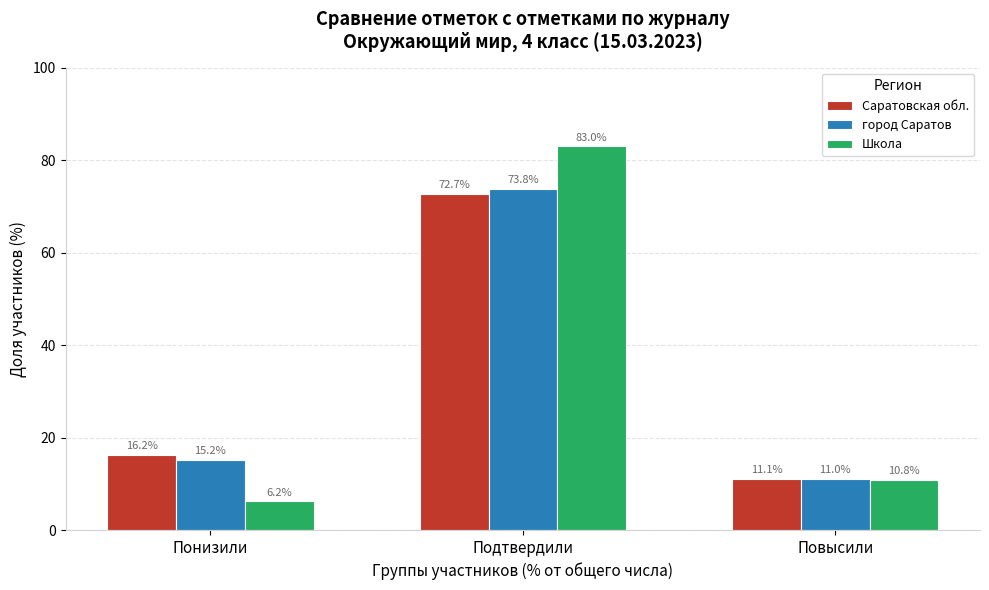

At which label does город Саратов first exceed 15?

Понизили